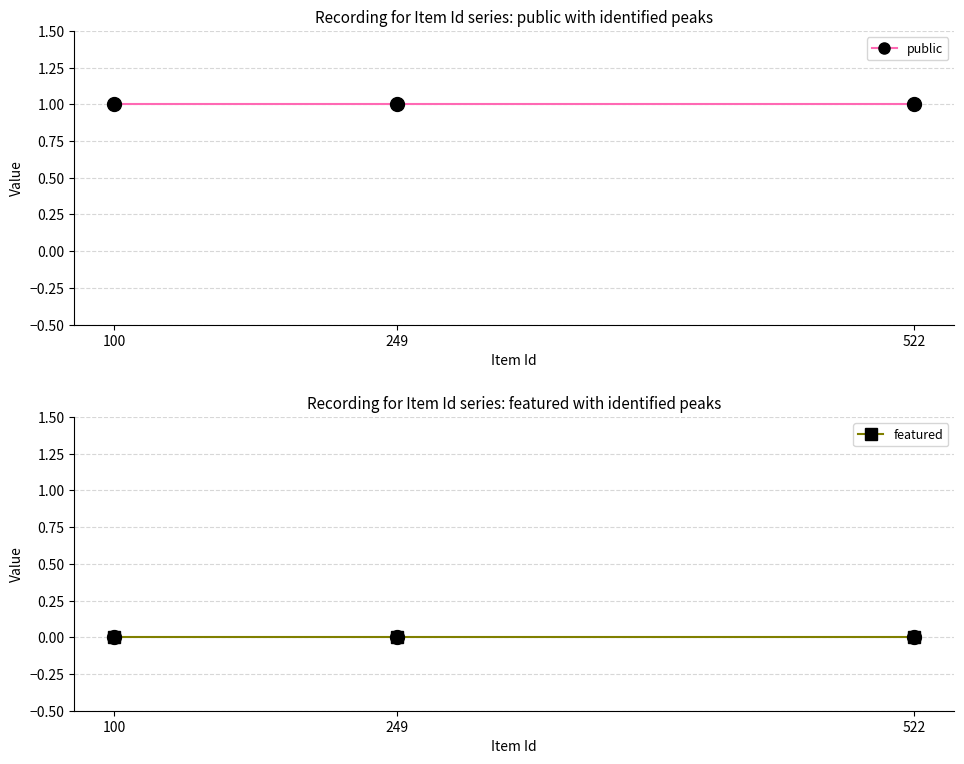

The featured series shows 0 at 249. True or false?

True